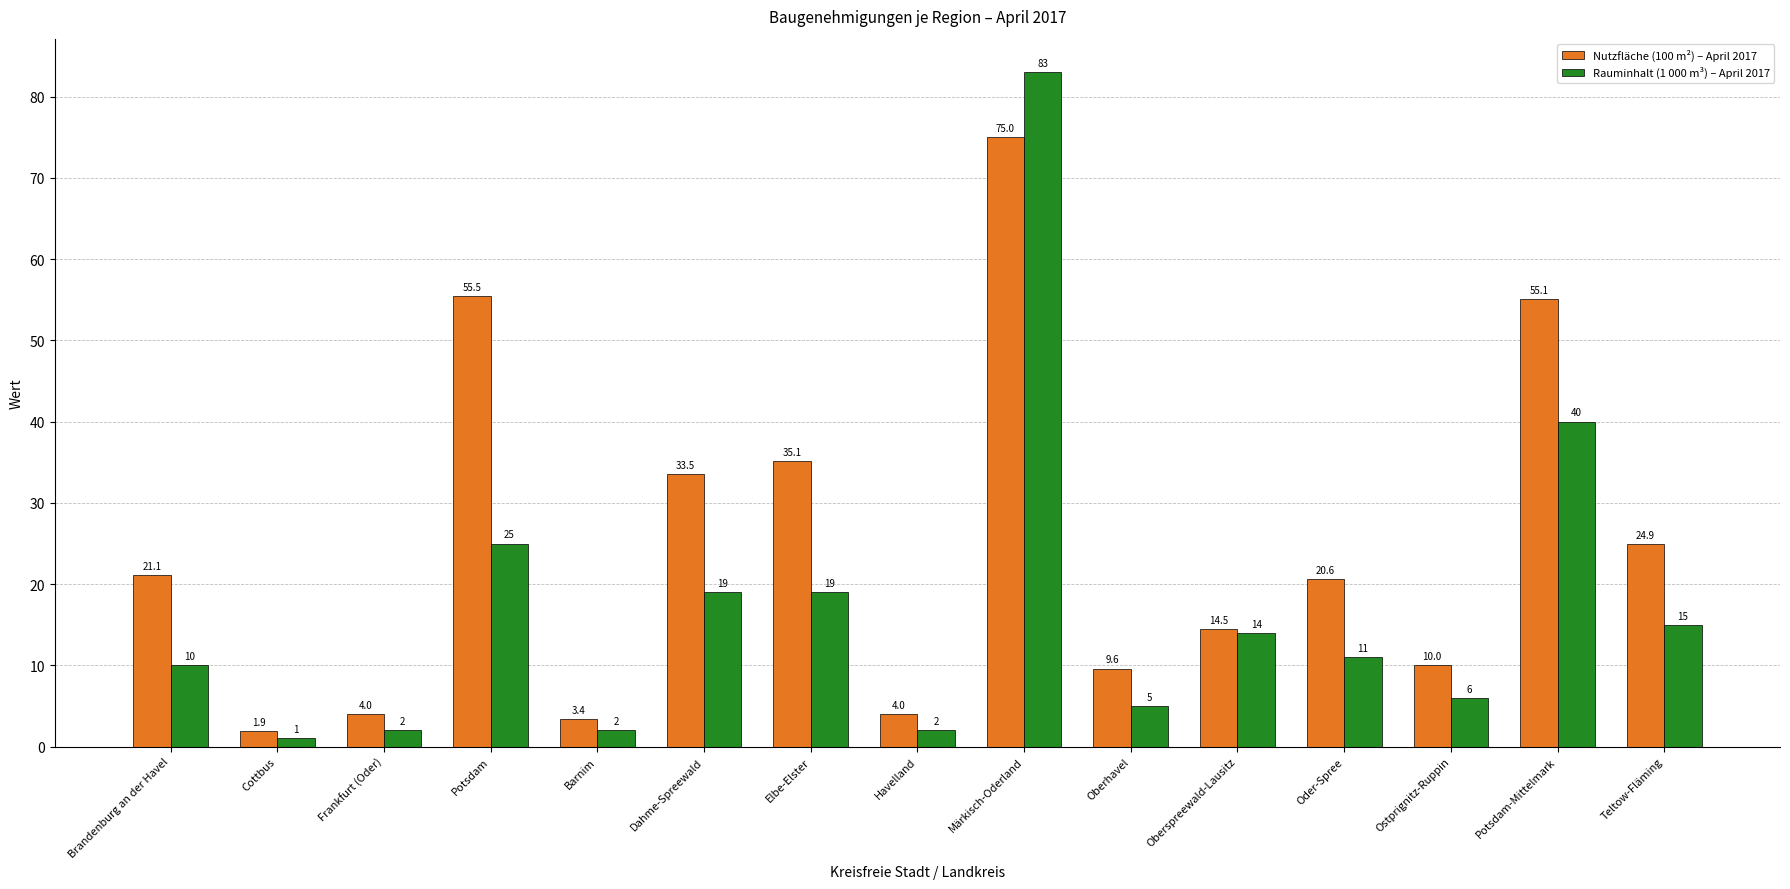

What is the greatest value displayed?

83.0